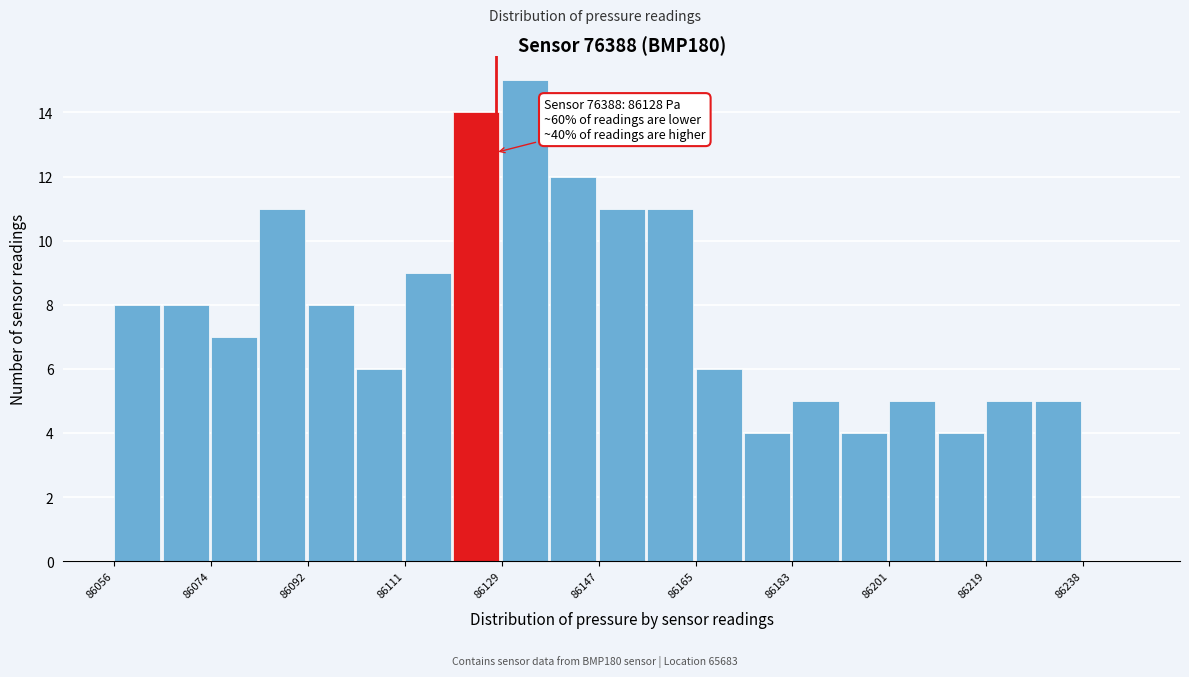

Over which range of the x-axis is the bar tallest?

86130 to 86138